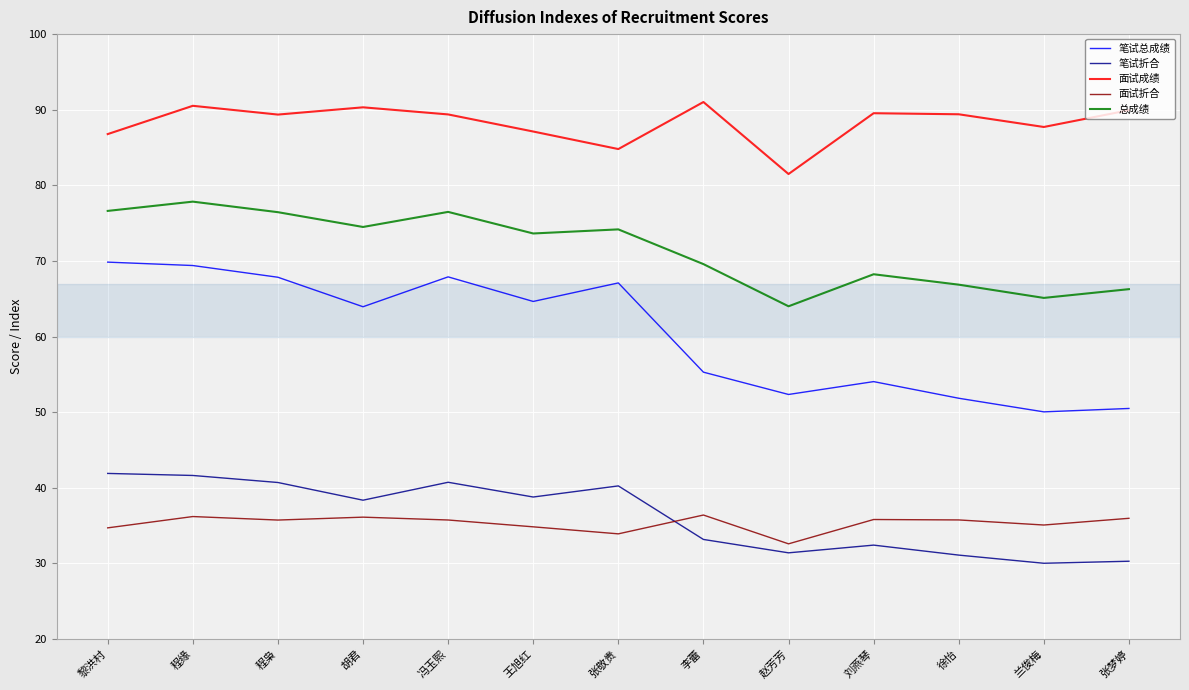

What is the minimum value for 面试折合?

32.6